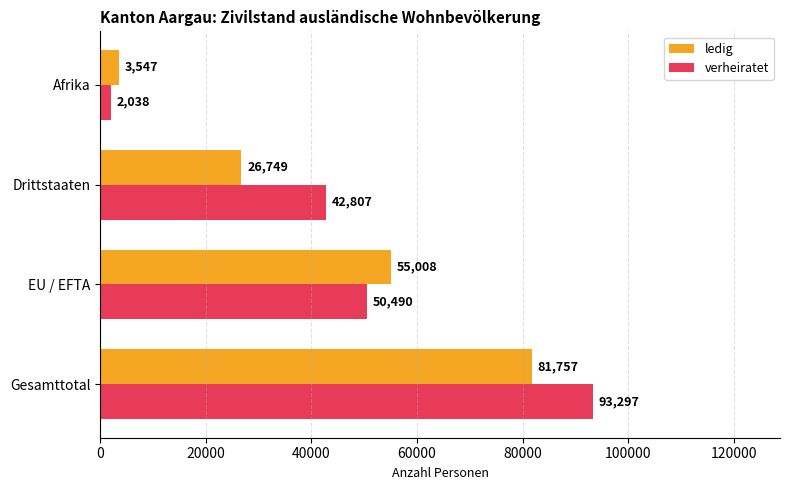

List the series in order of their overall mean, lowest first.

ledig, verheiratet